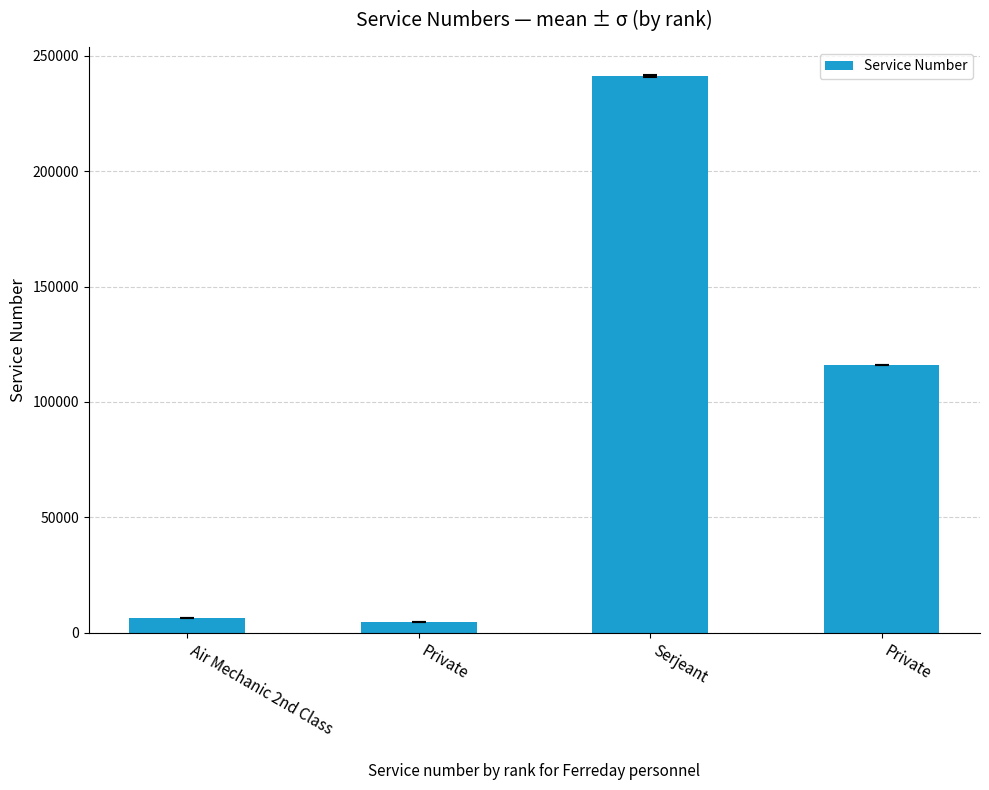

What is the greatest value displayed?

241296